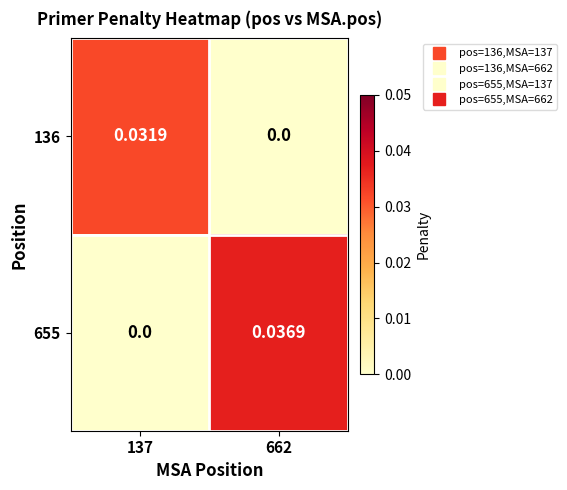

Count the number of categories in the chart.

2